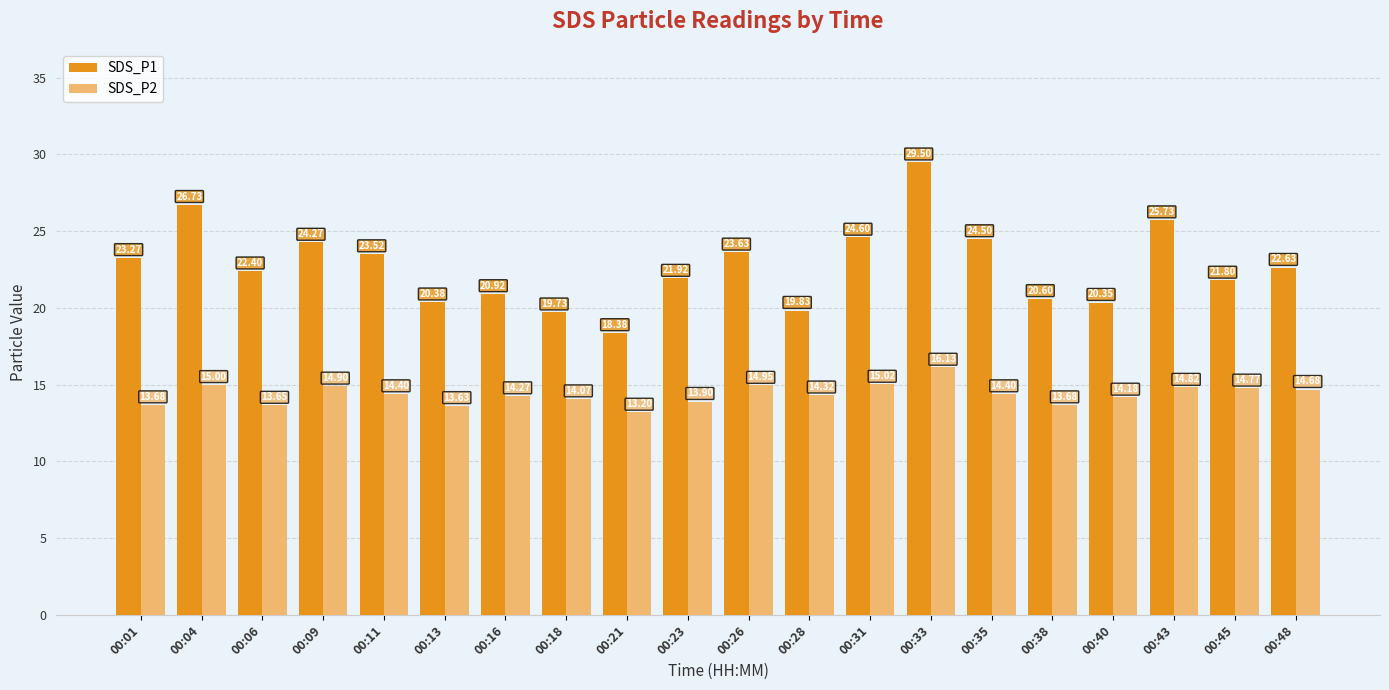

What is the sum of the SDS_P1 values at 00:06 and 00:33?

51.9